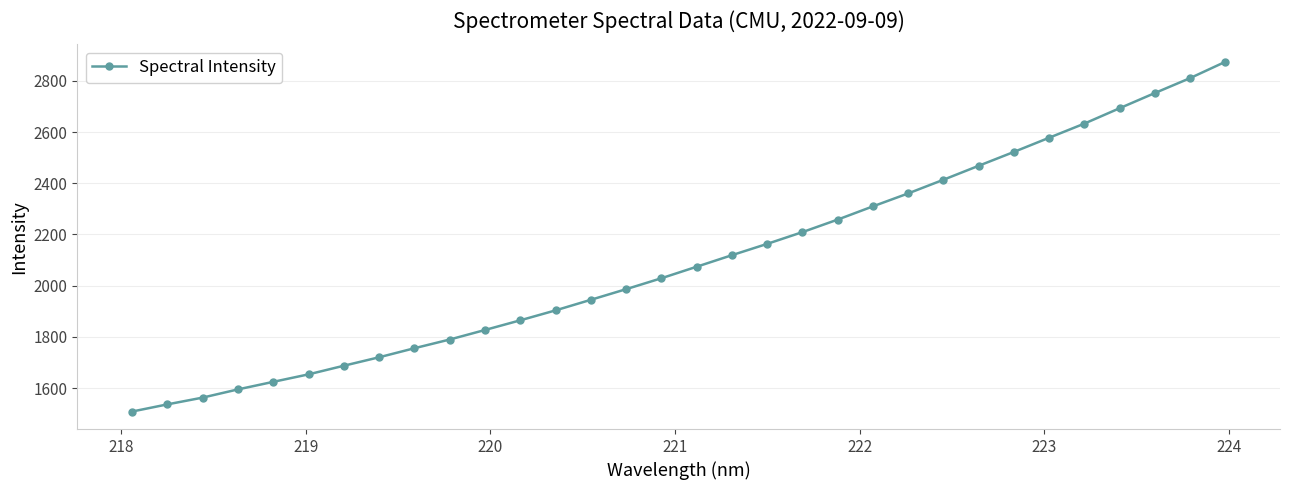

What is the average value?

2100.9